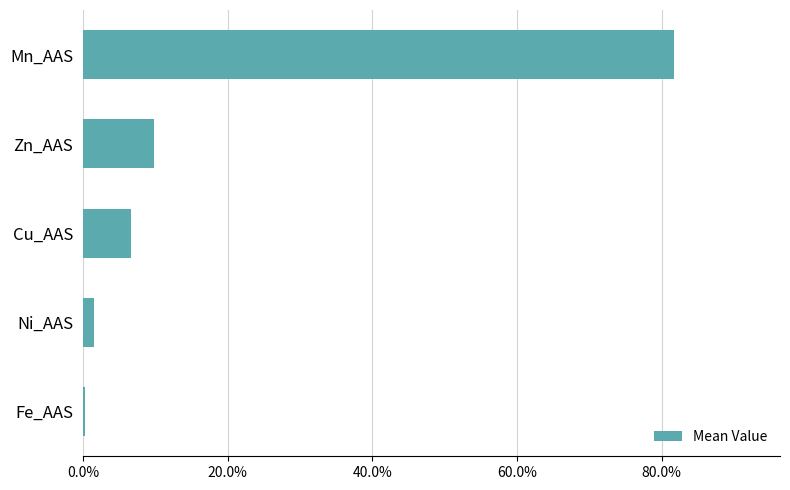

Reading top to bottom, what are all the values shown in this chart?

Mn_AAS=81.7	Zn_AAS=9.9	Cu_AAS=6.6	Ni_AAS=1.5	Fe_AAS=0.3